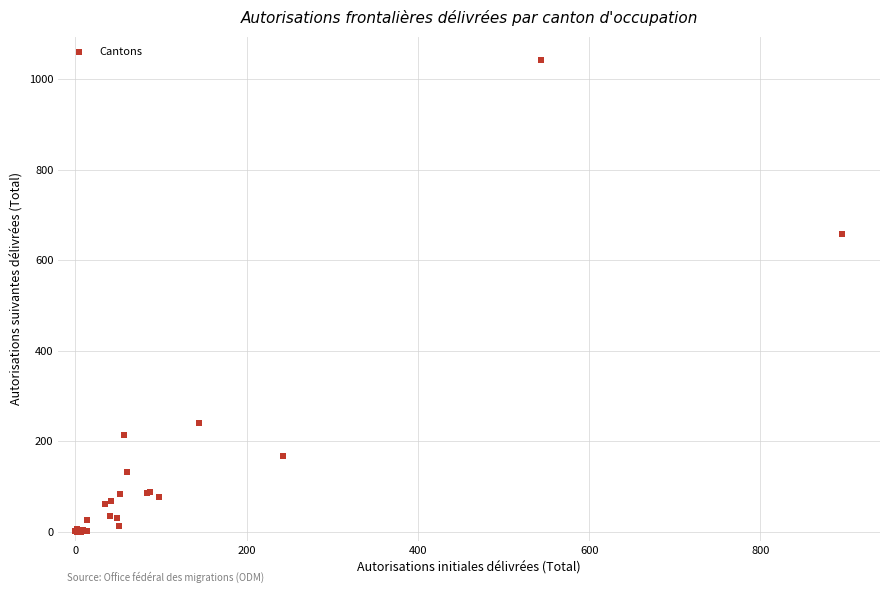

What Y value in the scatter plot is closest to 521?

658